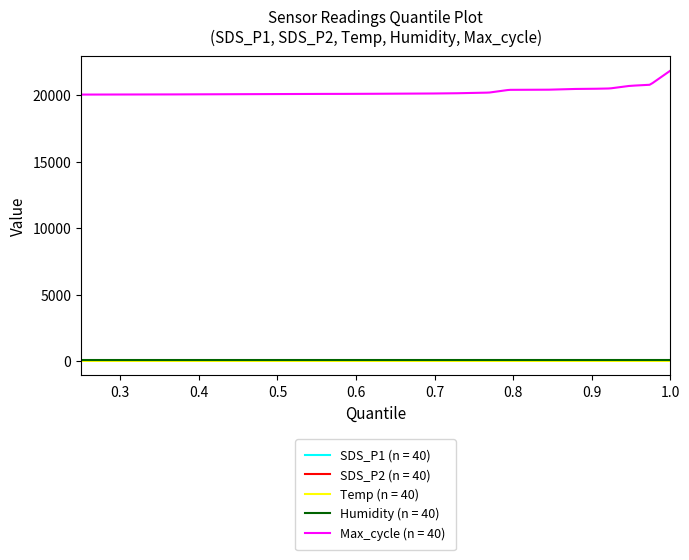

Which series has the largest range (max minus min)?

Max_cycle (n = 40)